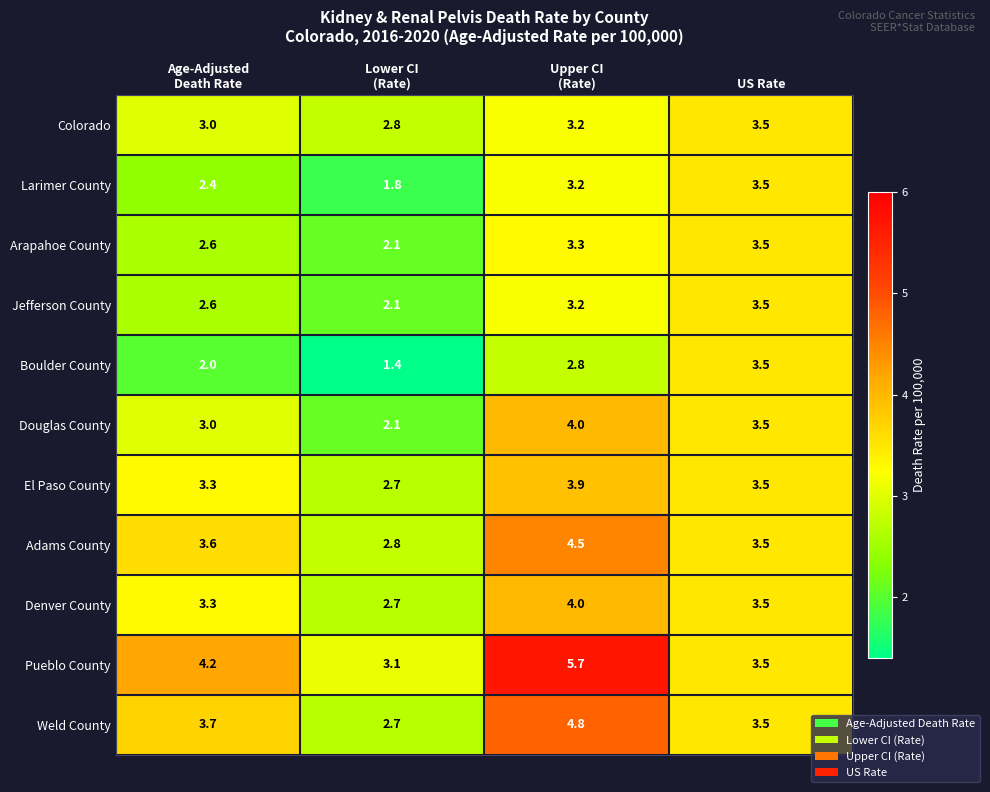

What is the greatest value displayed?

5.7